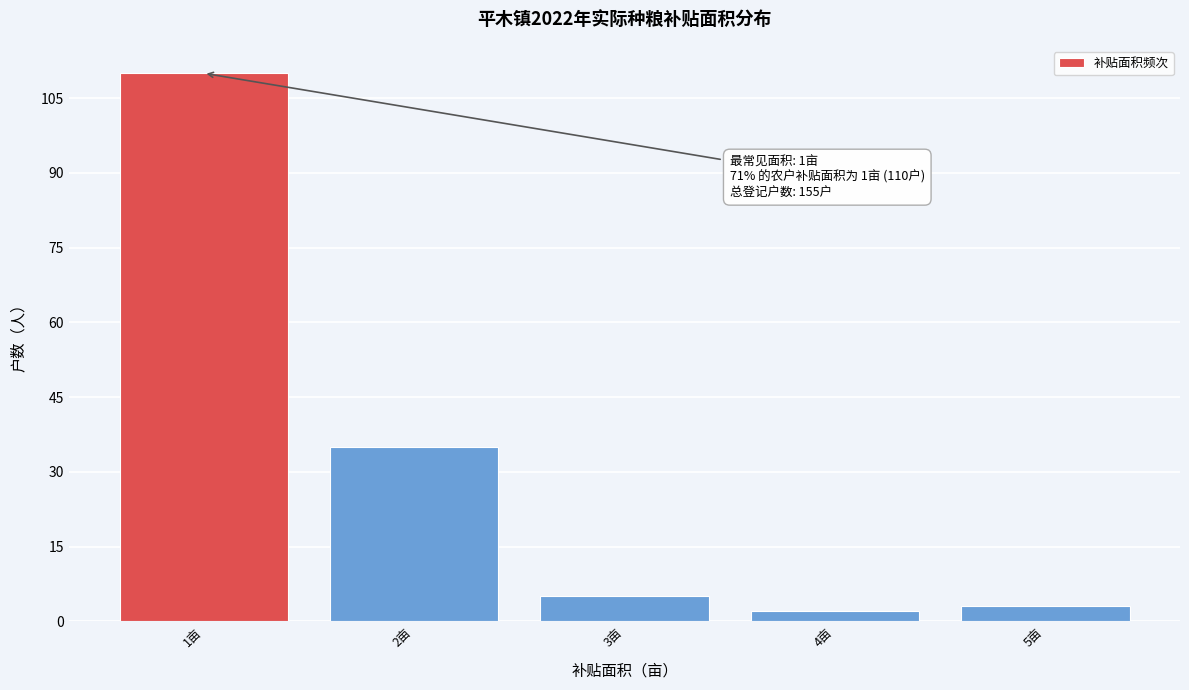

Reading left to right, list all the values displayed in this chart.

110	35	5	2	3